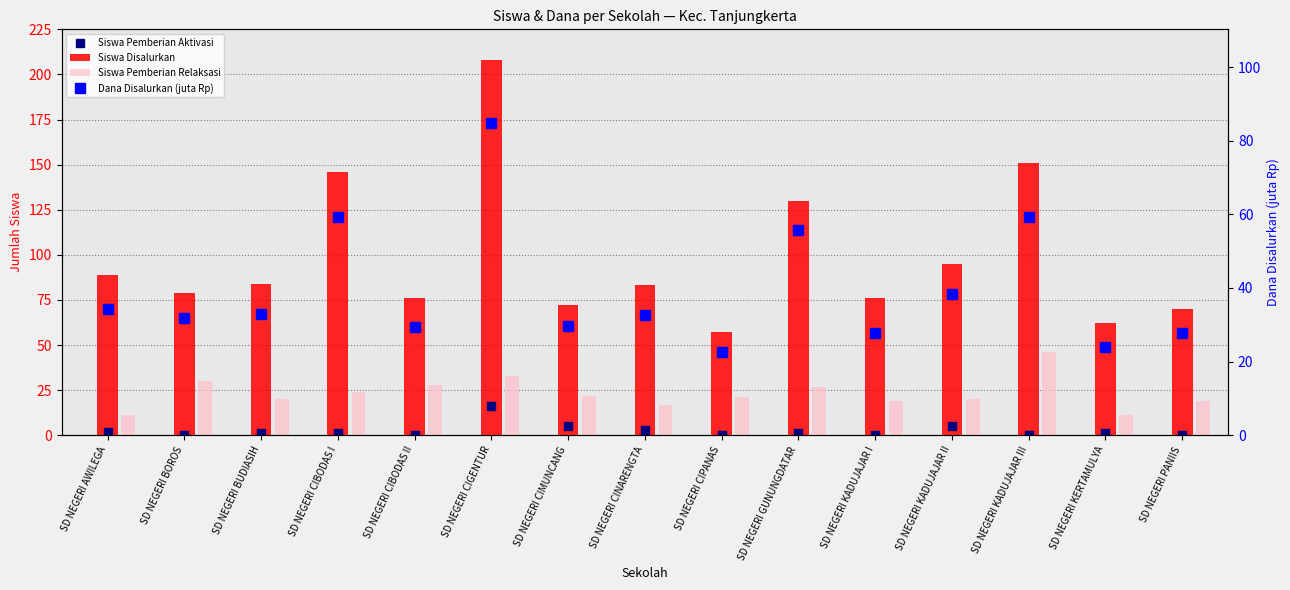

Between SD NEGERI CIBODAS II and SD NEGERI BUDIASIH, which is larger?

SD NEGERI BUDIASIH